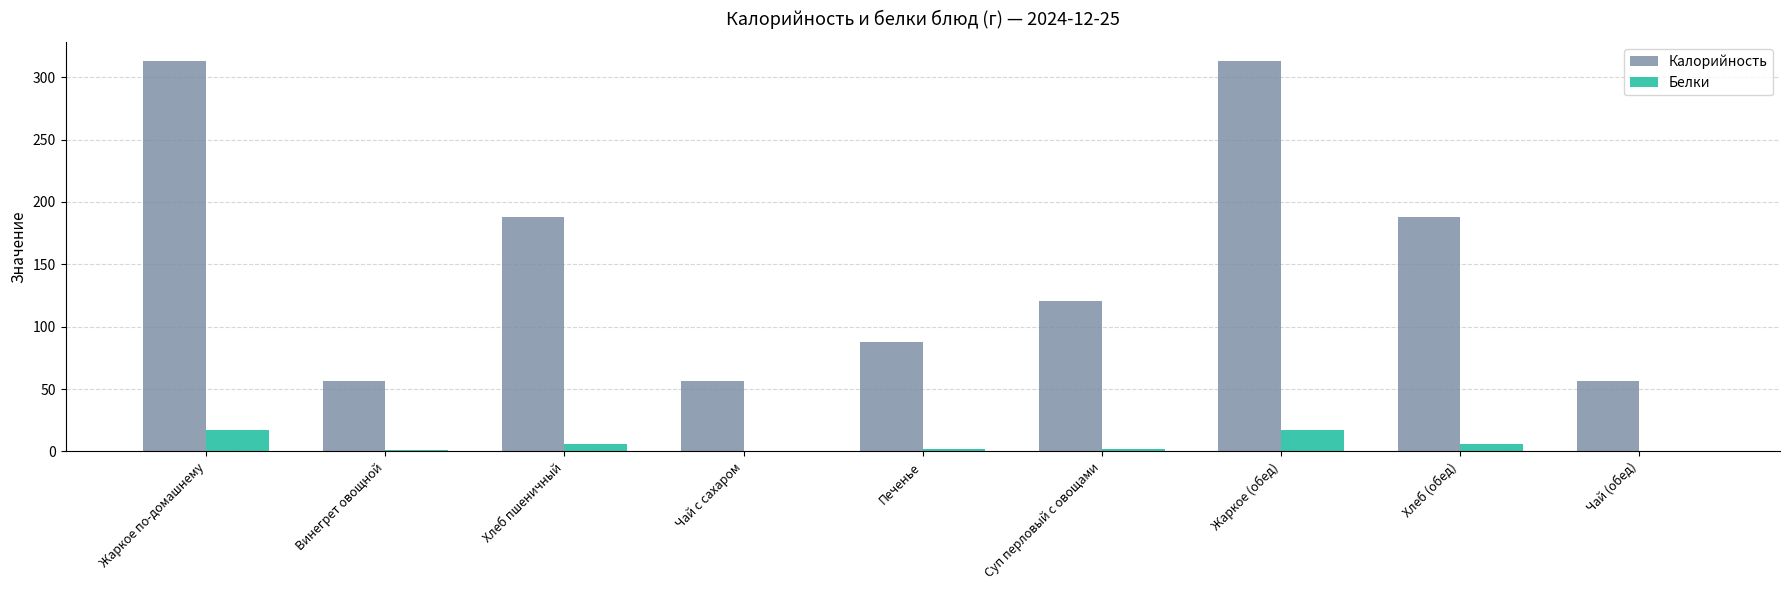

How many data points does each series have?

9